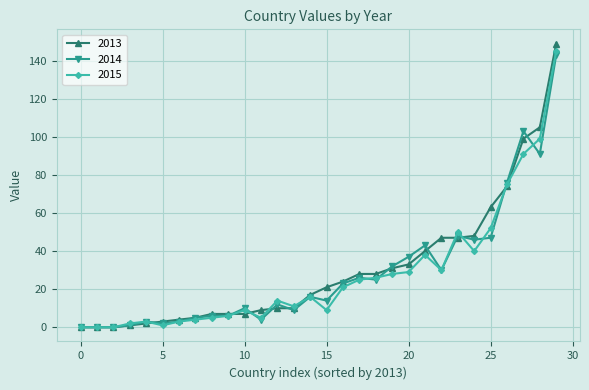

What is the maximum value for 2014?

143